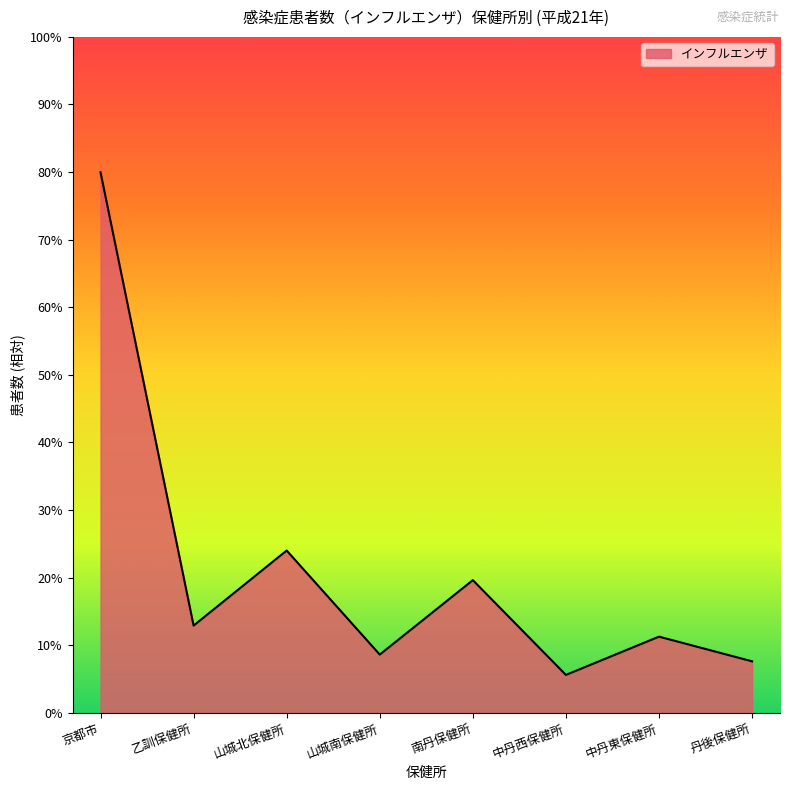

Where is the data nearest to the value 17118?

山城北保健所